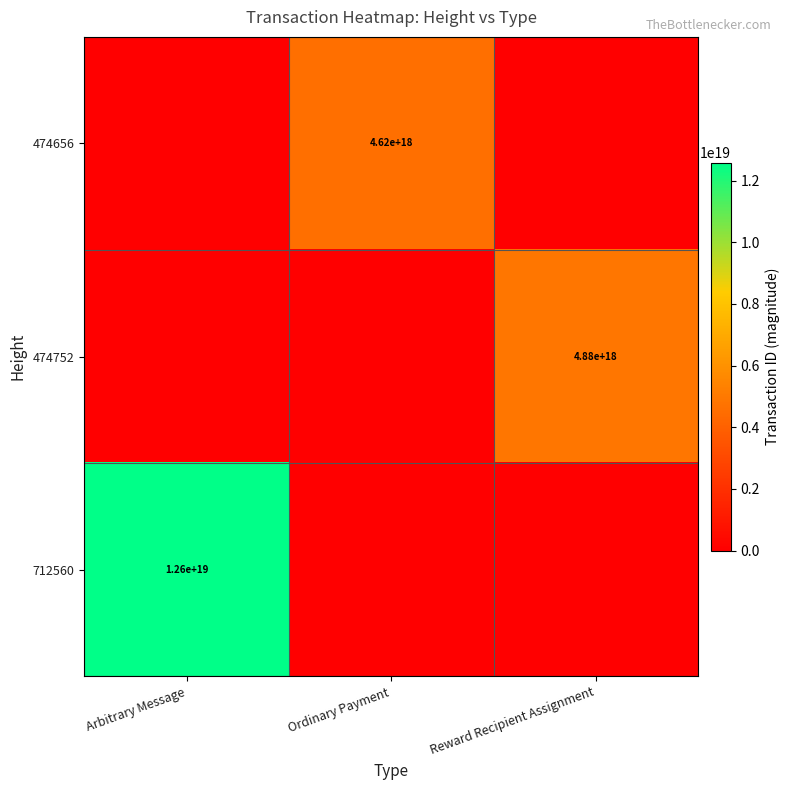

True or false: 712560 has a value of 12600000000000000000 at Arbitrary Message.

True